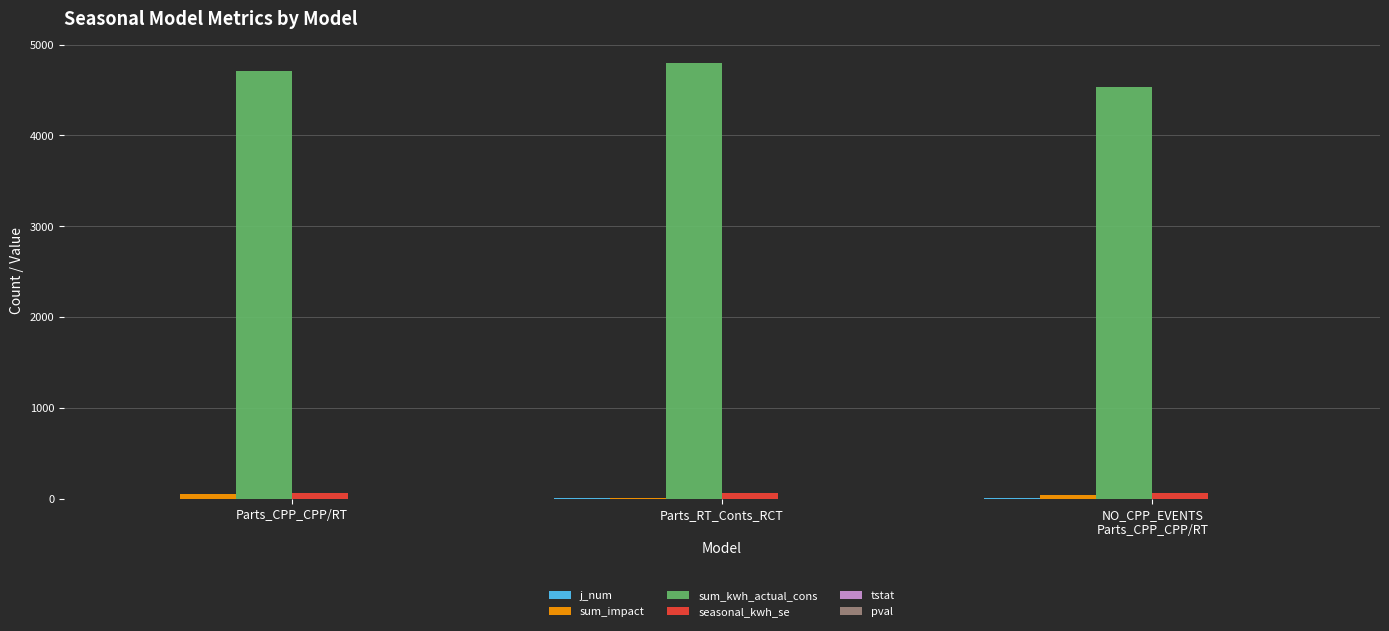

True or false: sum_kwh_actual_cons has a value of 4795.5 at Parts_RT_Conts_RCT.

True